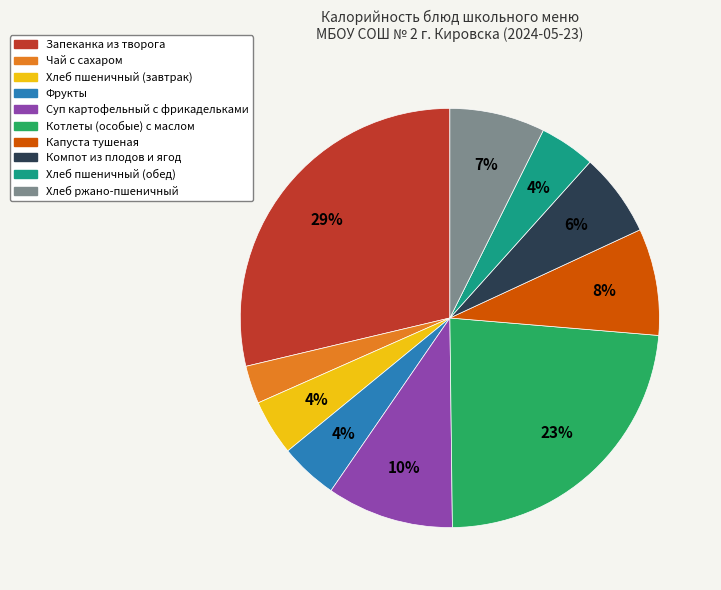

To the nearest percent, what percentage of the pie is Капуста тушеная?

8%